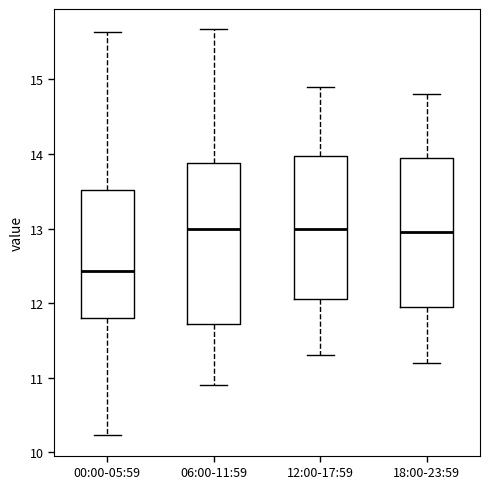

Which box's median line is the lowest?

00:00-05:59